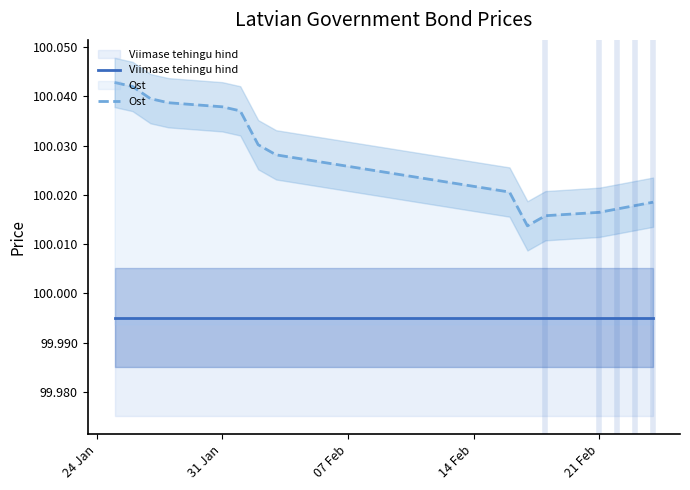

Rank the series by their maximum value, from lowest to highest.

Viimase tehingu hind, Ost